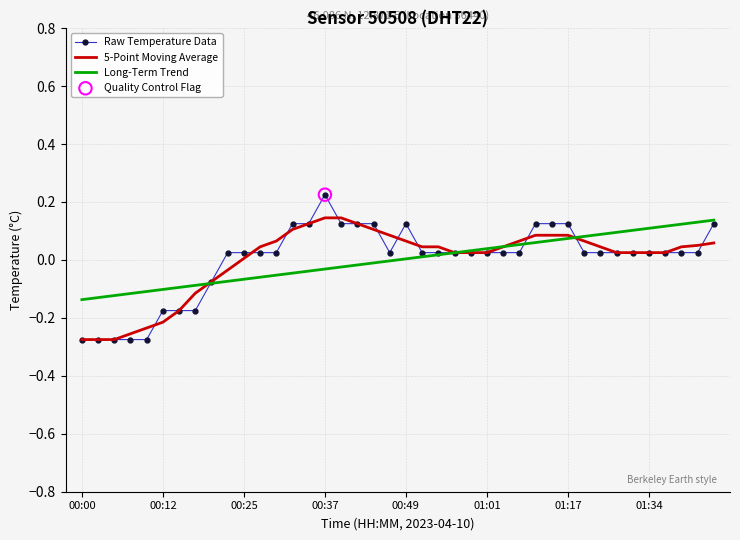

Which series has the largest range (max minus min)?

Raw Temperature Data